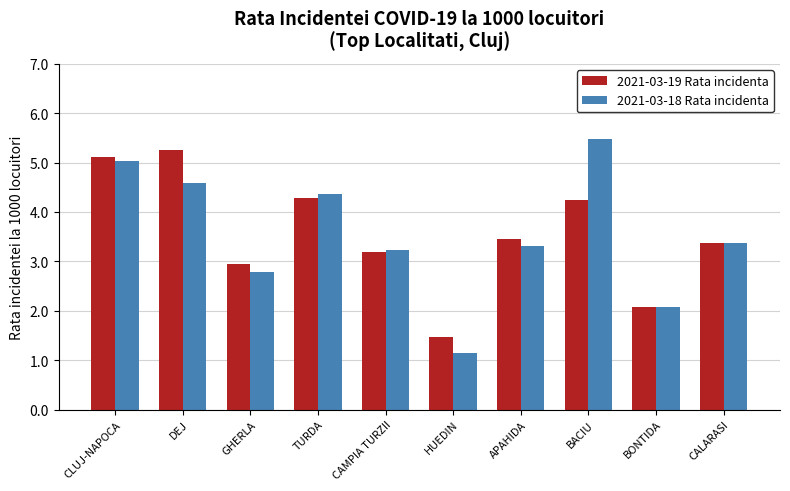

How many bars are there in total?

20